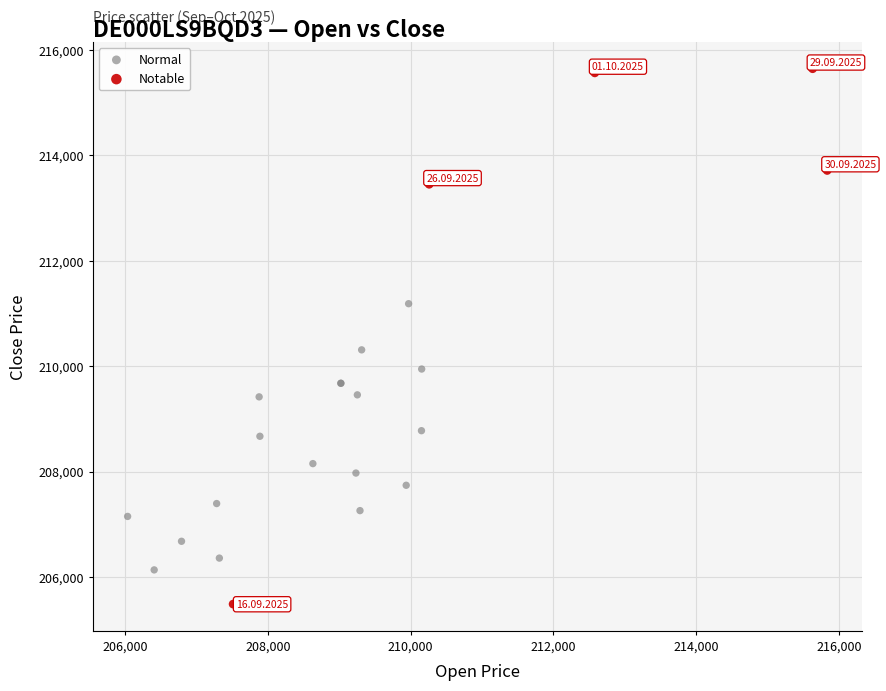

Which series reaches the minimum Y coordinate?

Notable